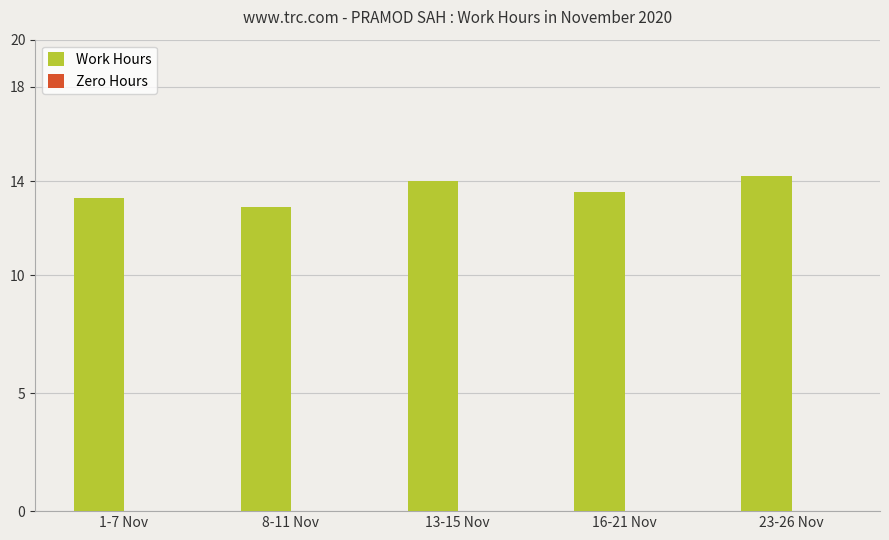

Is it true that the value at 23-26 Nov is 23.8?

False